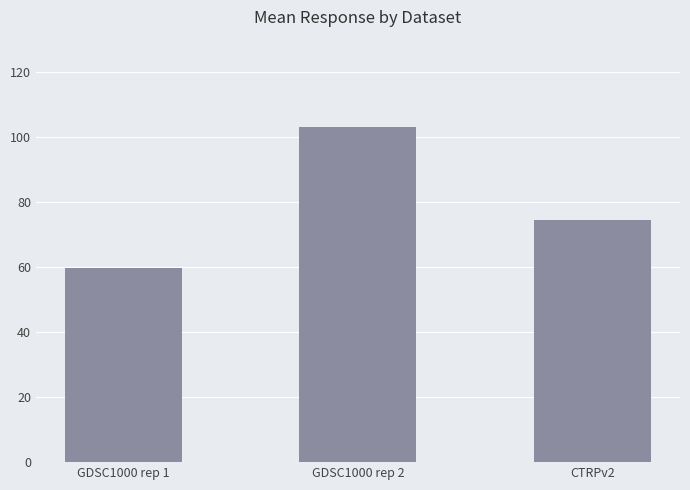

Rank the categories by value from highest to lowest.

GDSC1000 rep 2, CTRPv2, GDSC1000 rep 1